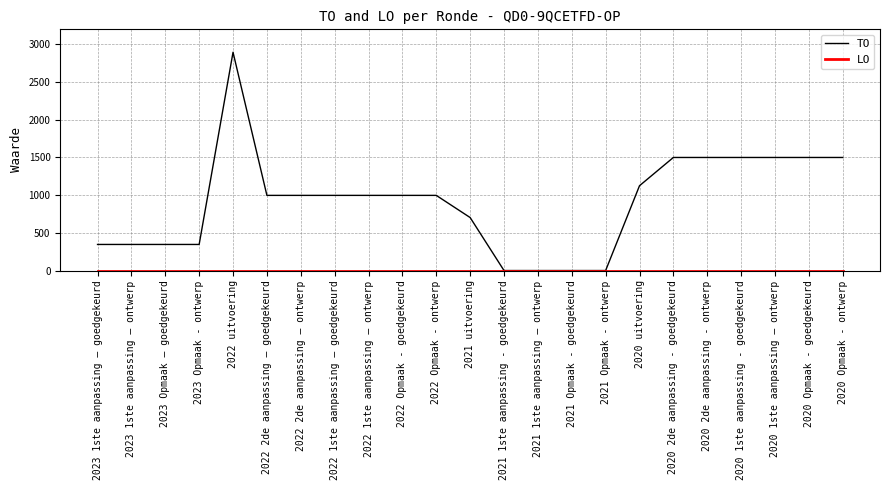

Between 2023 Opmaak - ontwerp and 2020 Opmaak - ontwerp, which series saw the biggest shift?

TO